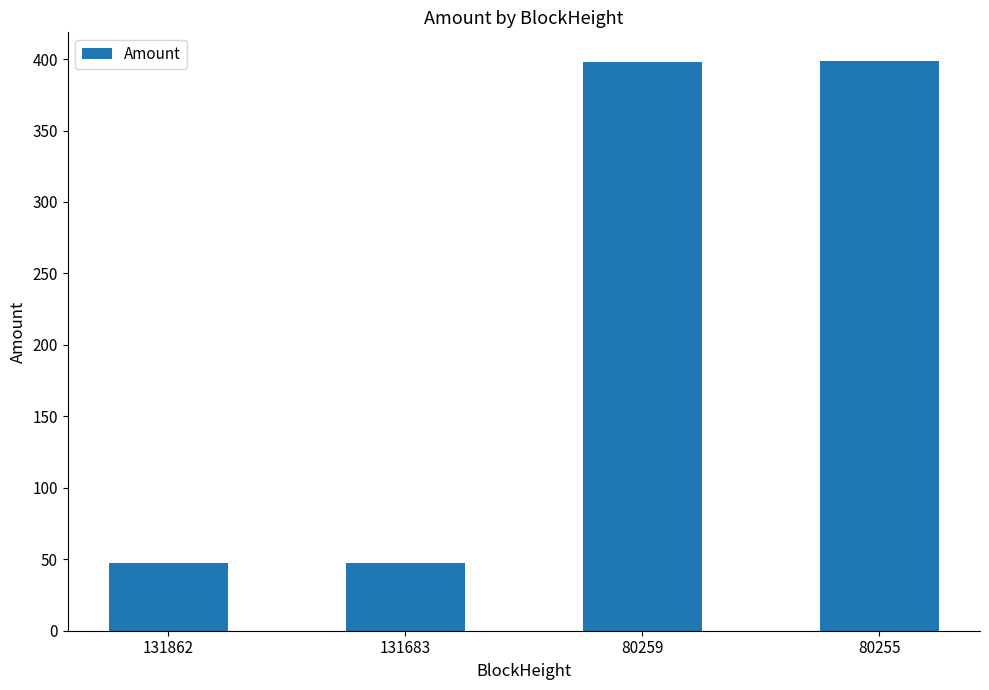

What is the smallest value displayed?

47.5